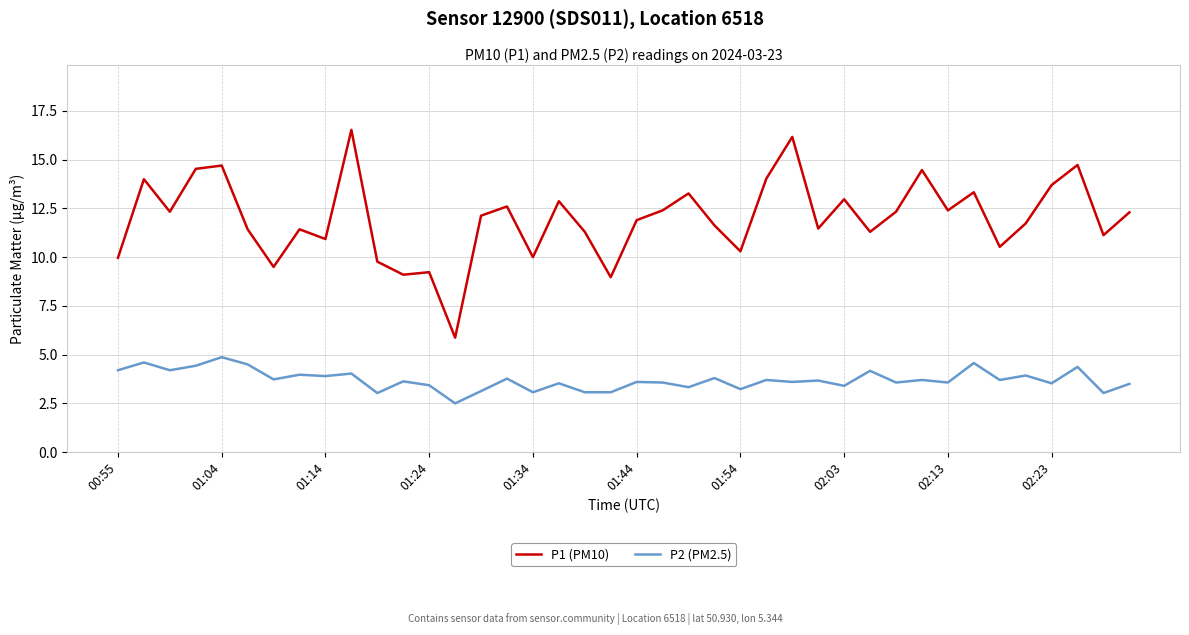

List the series in order of their peak value, lowest first.

P2 (PM2.5), P1 (PM10)